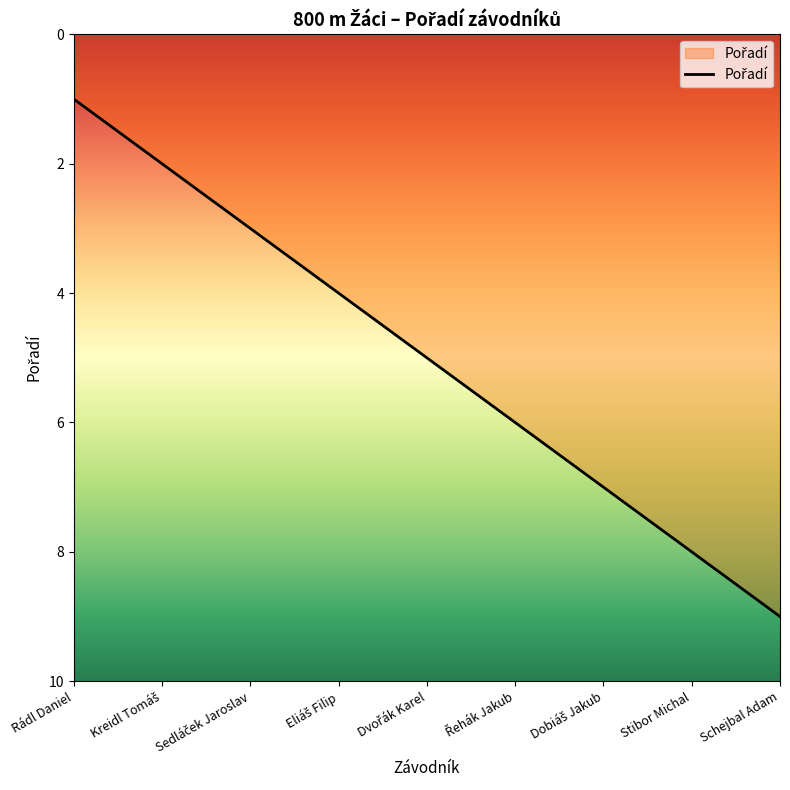

True or false: the data shows 9 at Schejbal Adam.

True